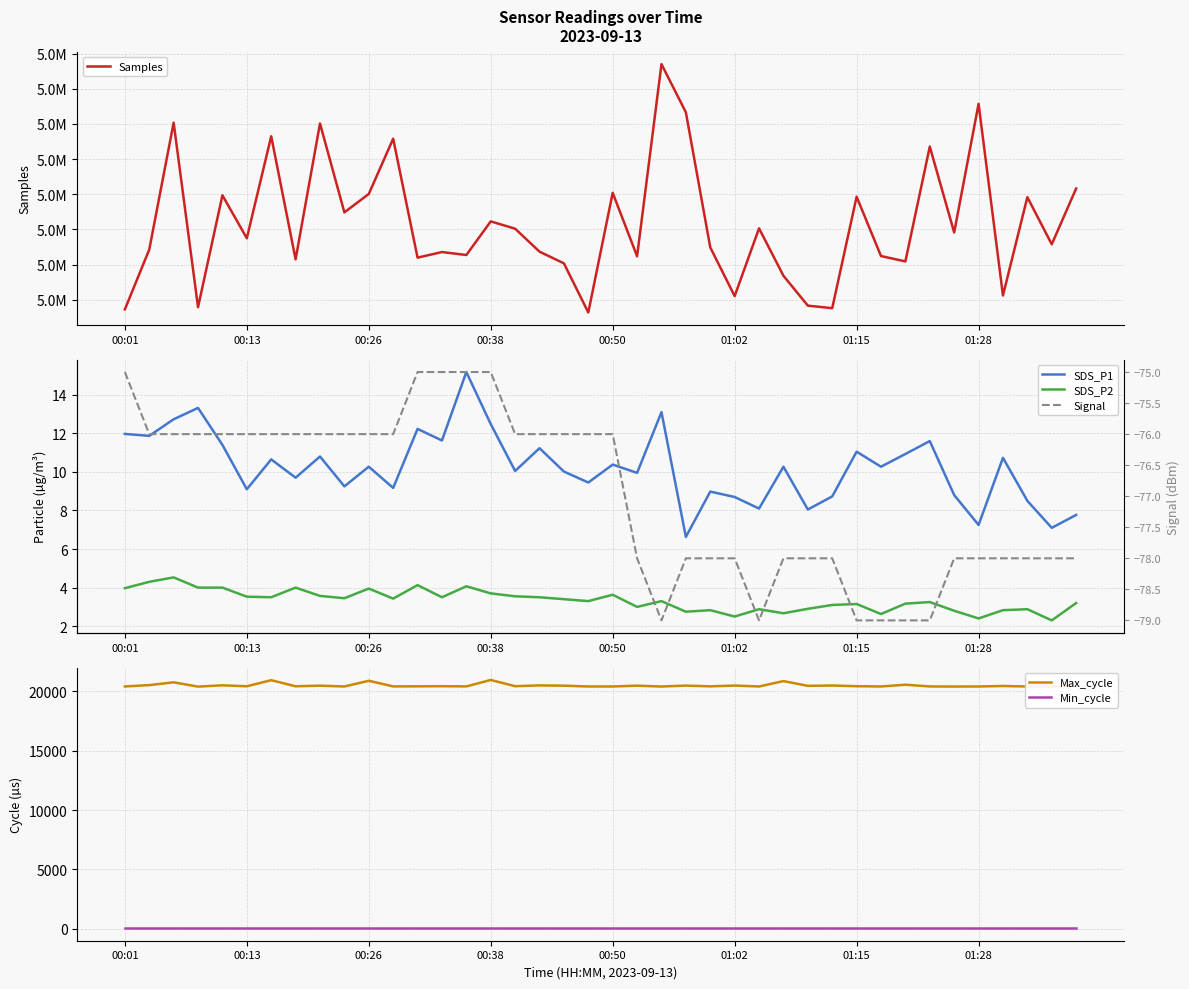

What is the average value of the SDS_P2 series?

3.3